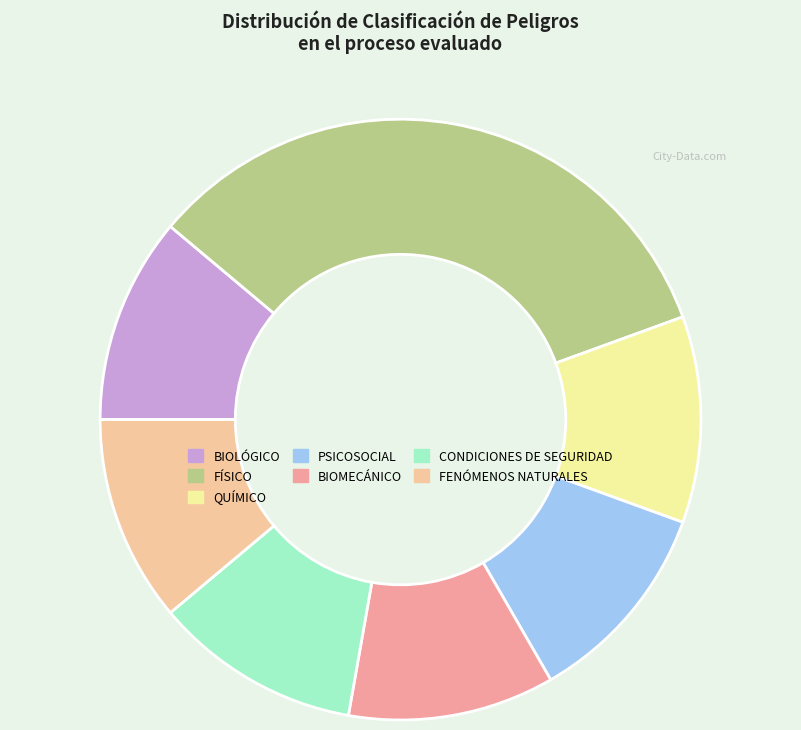

Is the sum of PSICOSOCIAL and FENÓMENOS NATURALES greater than half?

No